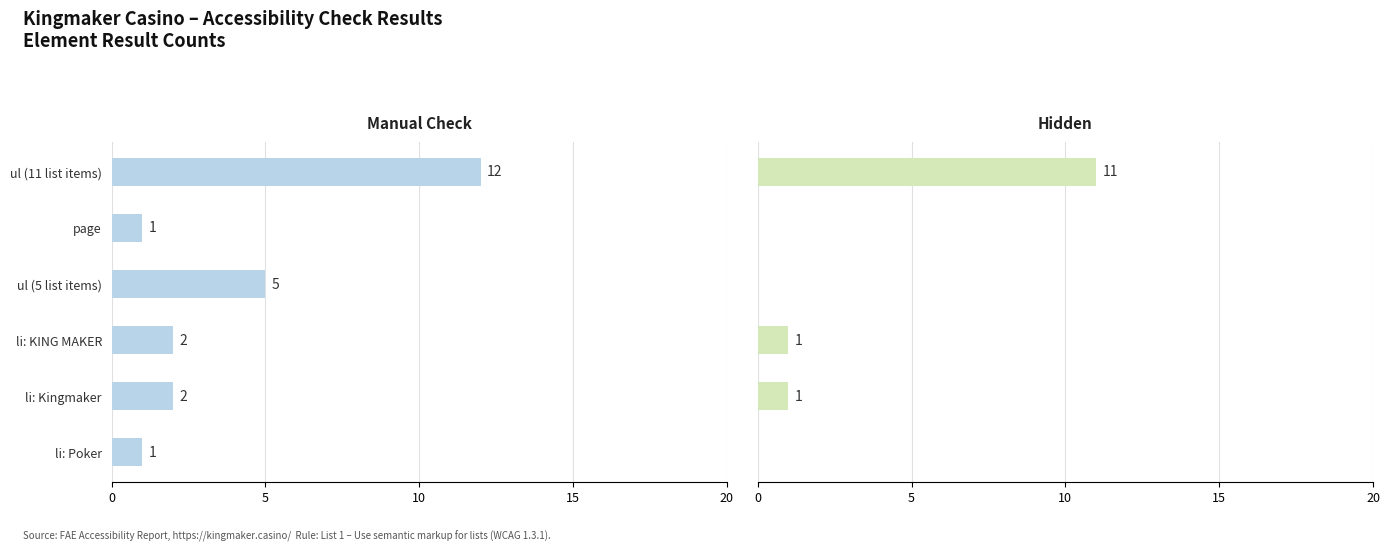

At ul (5 list items), list the series in order from largest to smallest.

Manual Check, Hidden